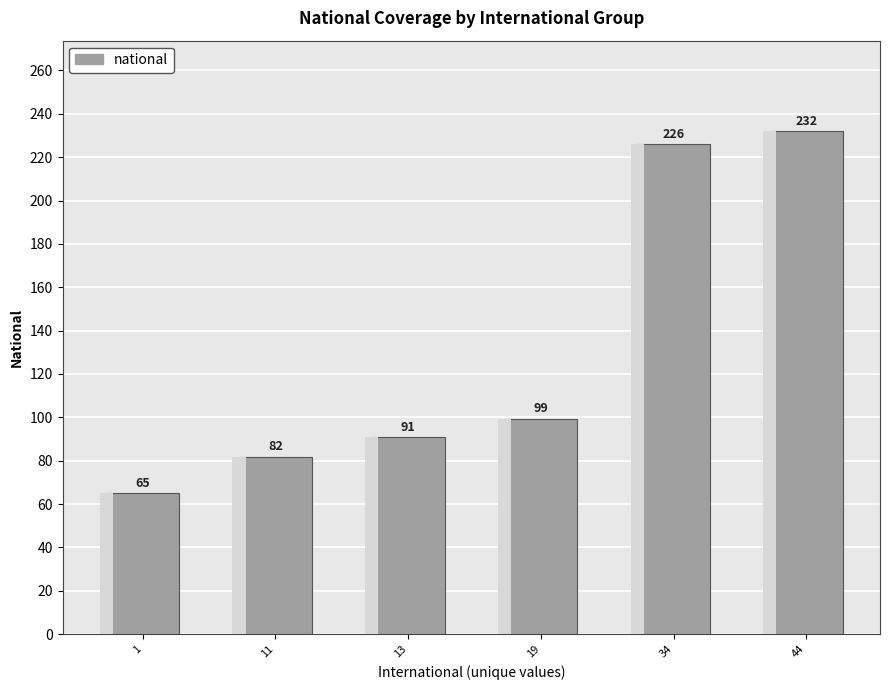

Is it true that the value at 44 is 333.1?

False